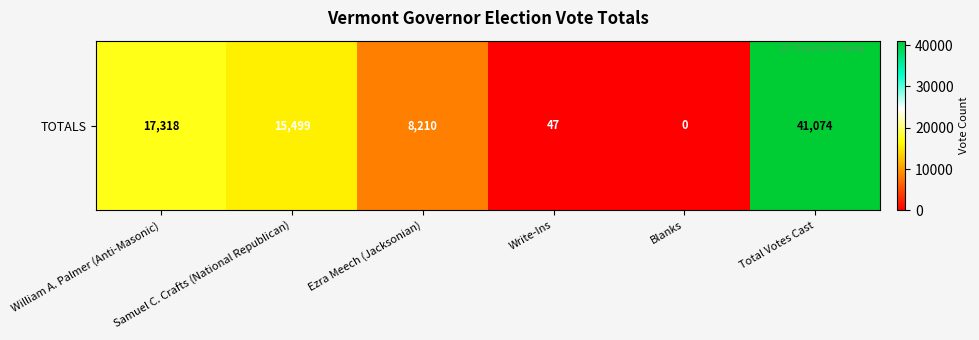

True or false: the data shows 8210 at Ezra Meech (Jacksonian).

True